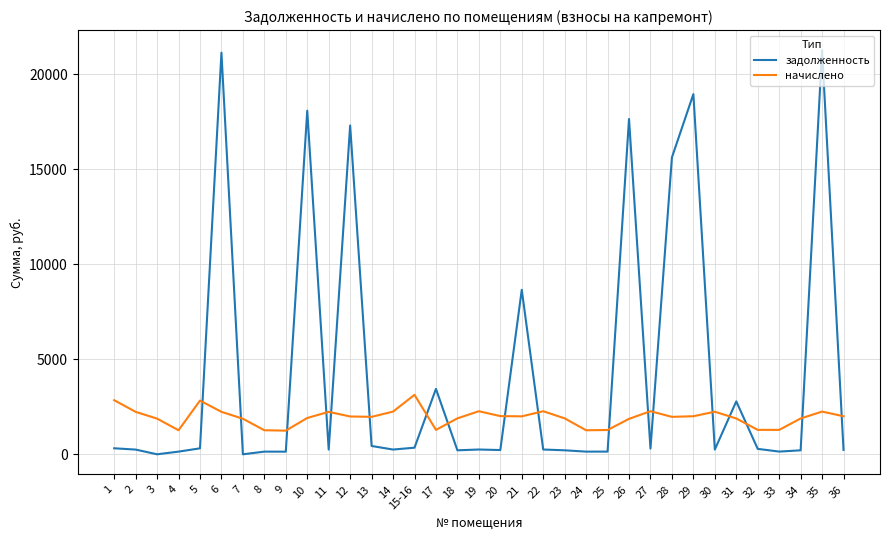

True or false: начислено has a value of 3115.2 at 12.

False